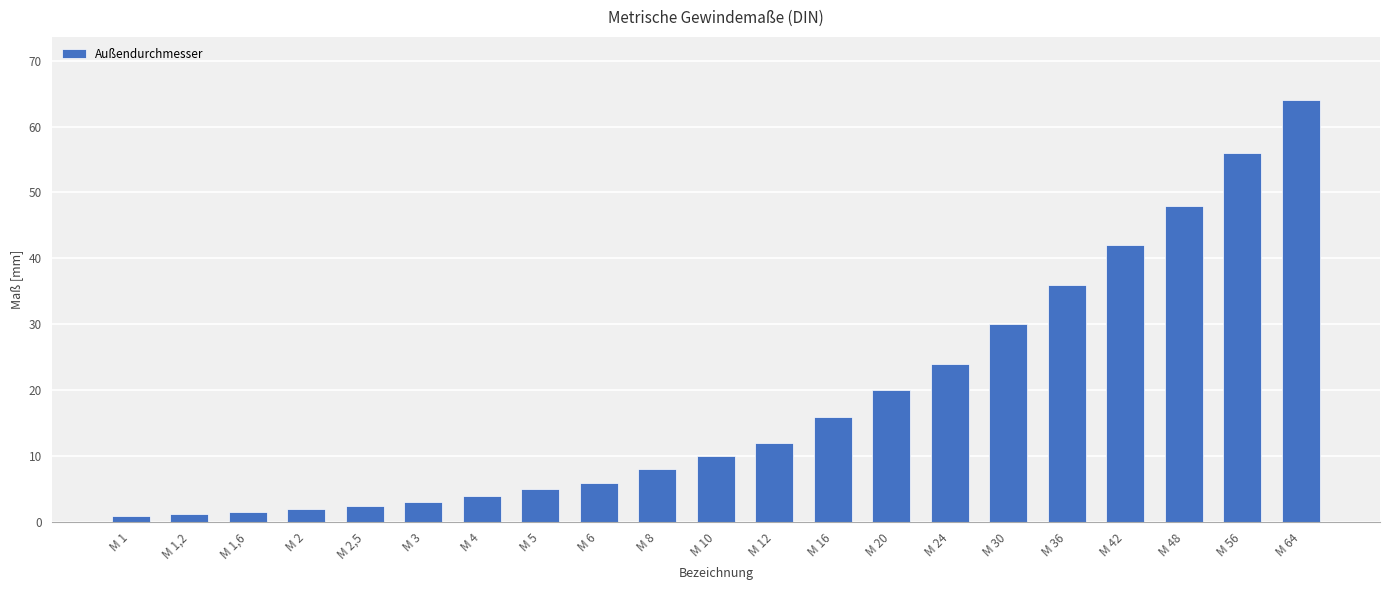

The chart shows a value of 6.0 at M 6. True or false?

True